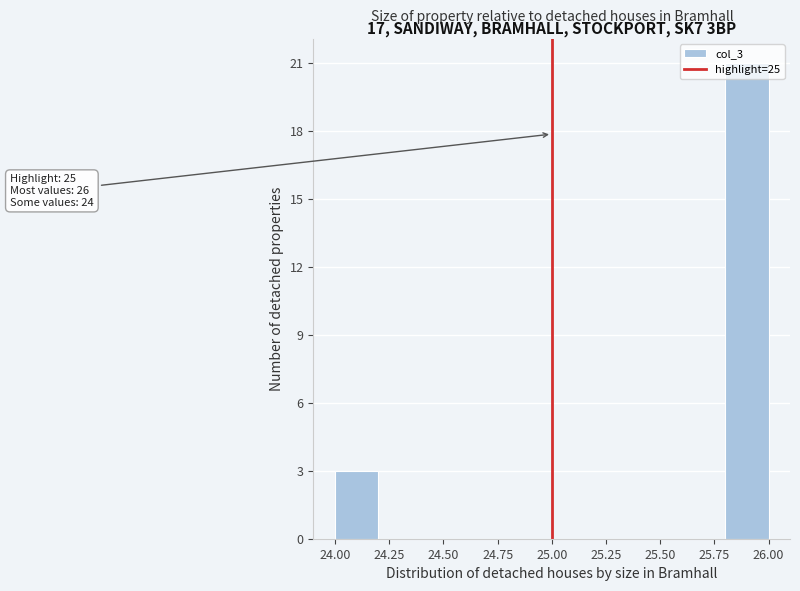

Which range on the x-axis has the tallest bar?

25.8 to 26.0